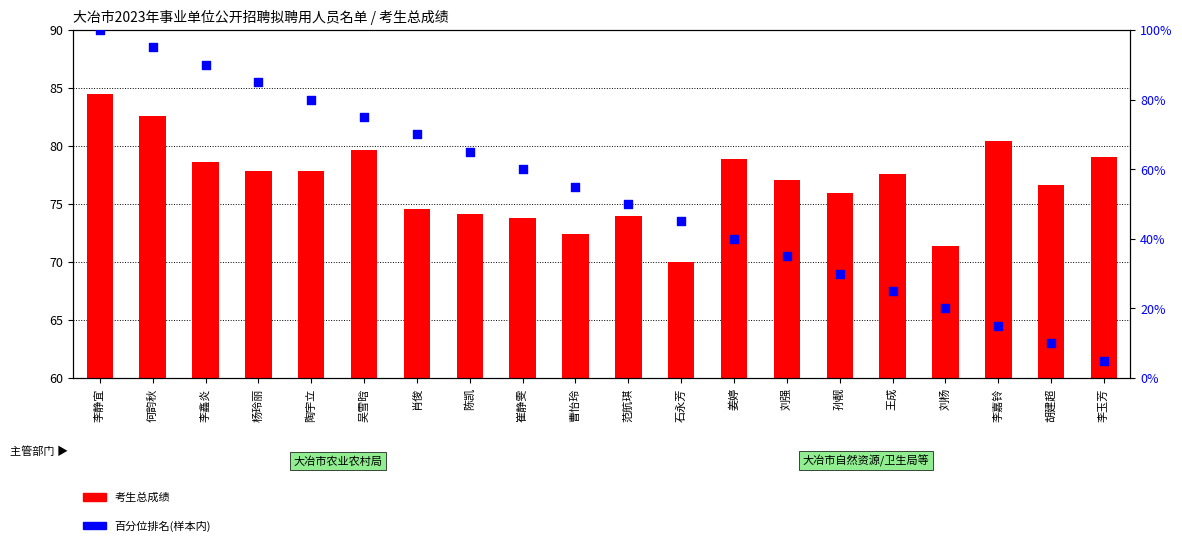

Which series has the largest total across all categories?

考生总成绩